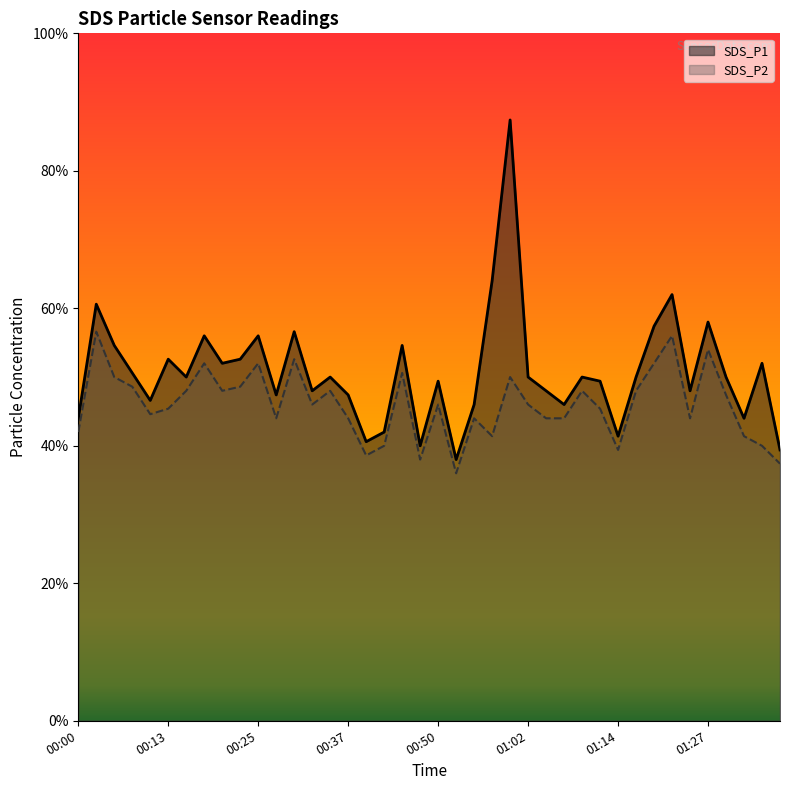

What position from the left is 01:10?

29